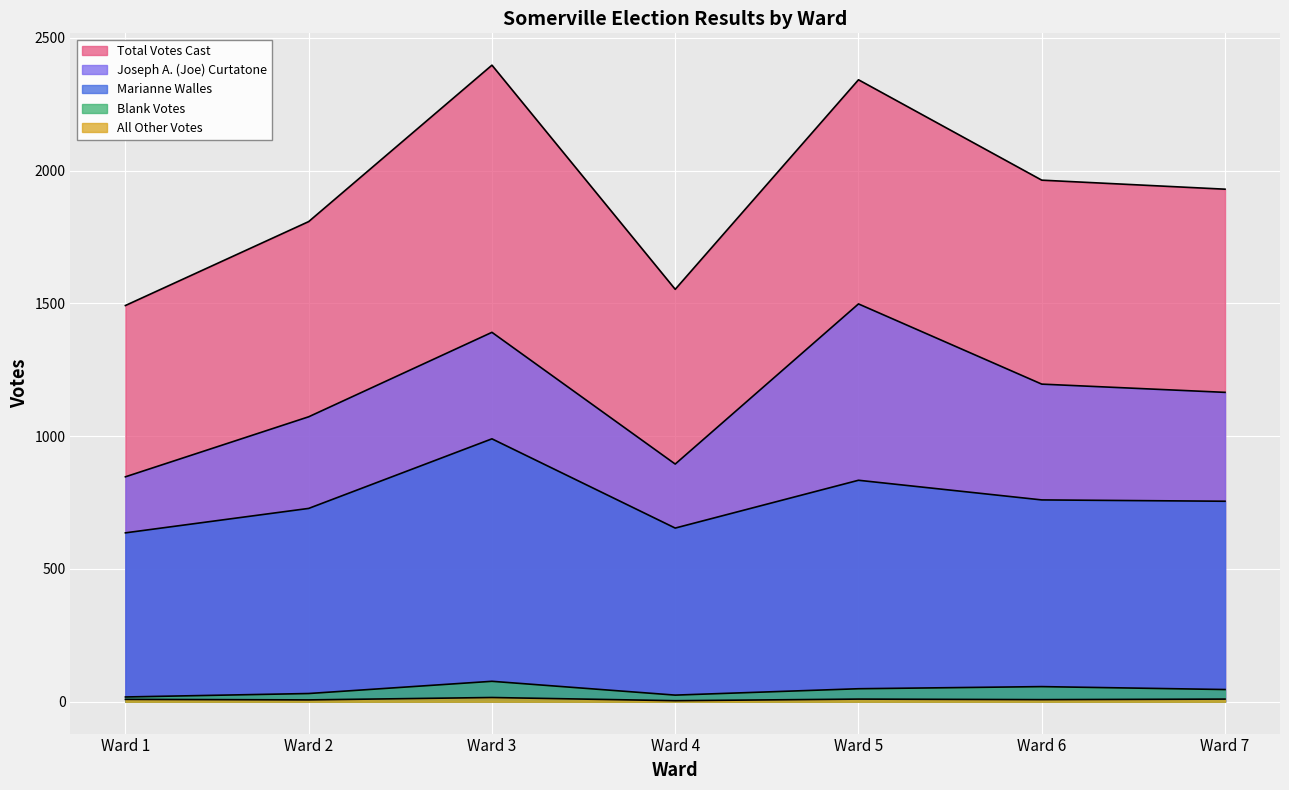

Does the chart display data point markers on the line(s)?

No